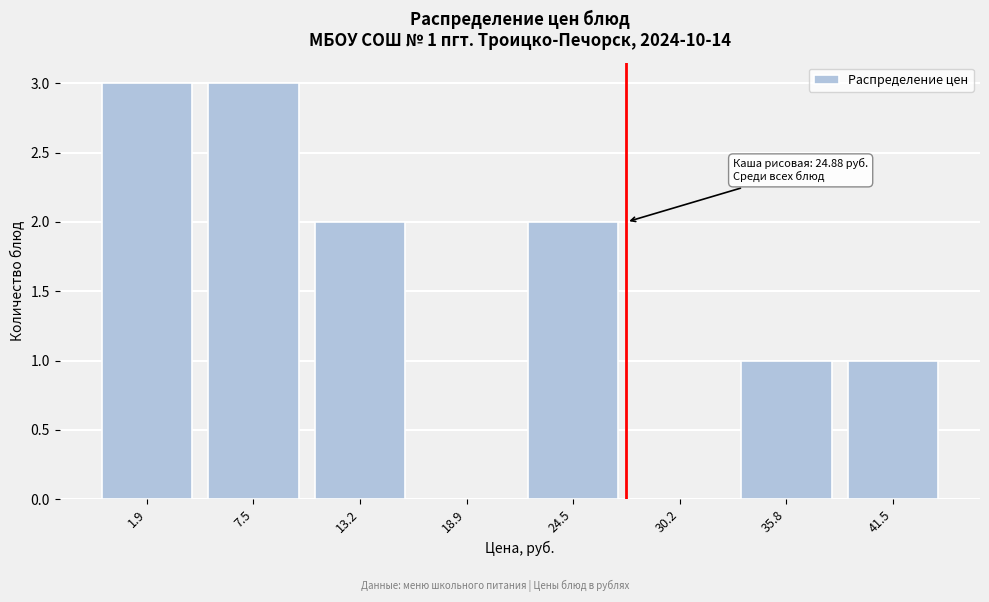

Reading right to left, extract all data points from this chart.

41.5=1	35.8=1	30.2=0	24.5=2	18.9=0	13.2=2	7.5=3	1.9=3